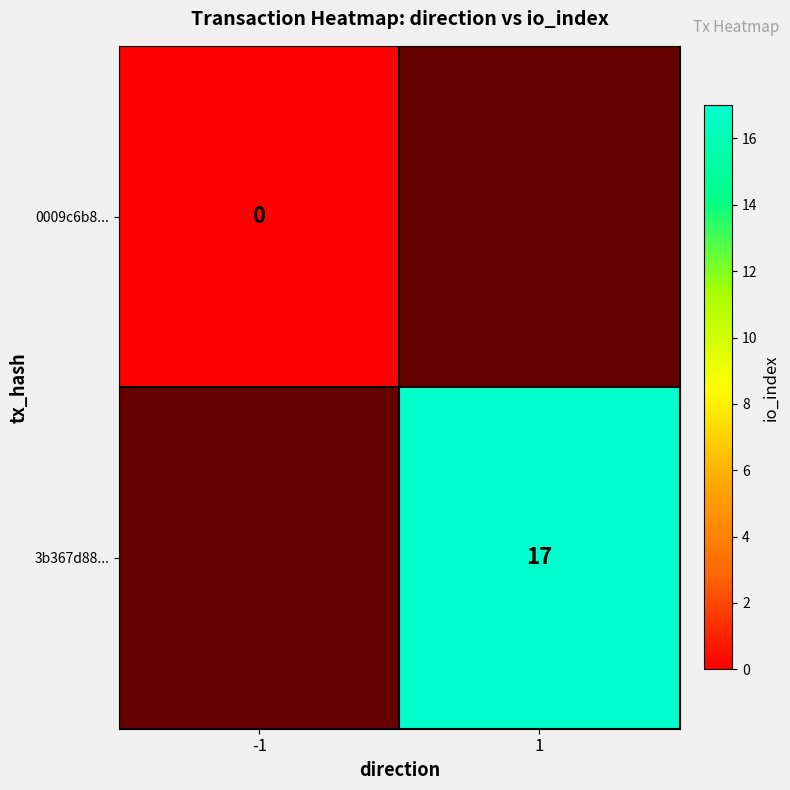

Is it true that 3b367d88... equals 17 at 1?

True